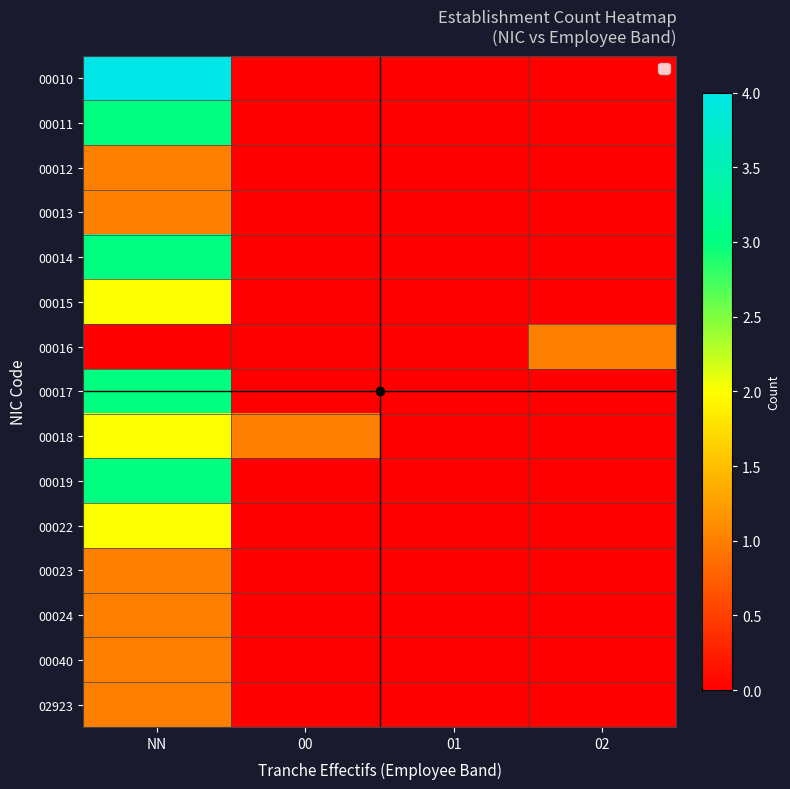

What is the maximum value shown in the chart?

4